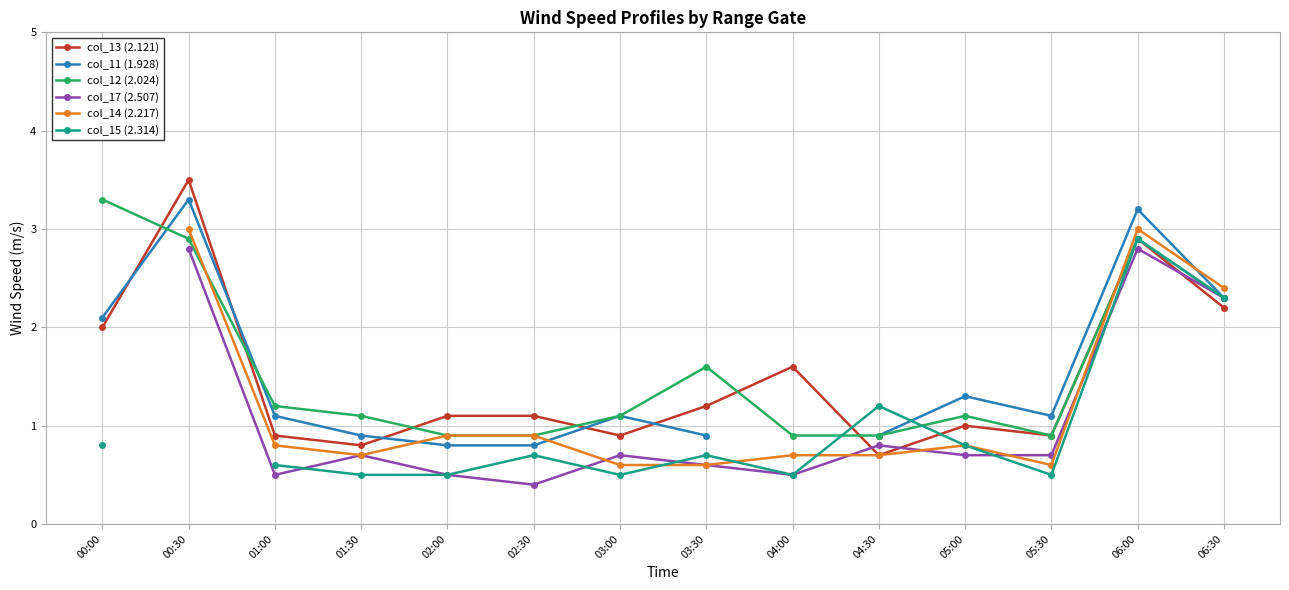

Is it true that col_11 (1.928) equals 1.1 at 05:30?

True